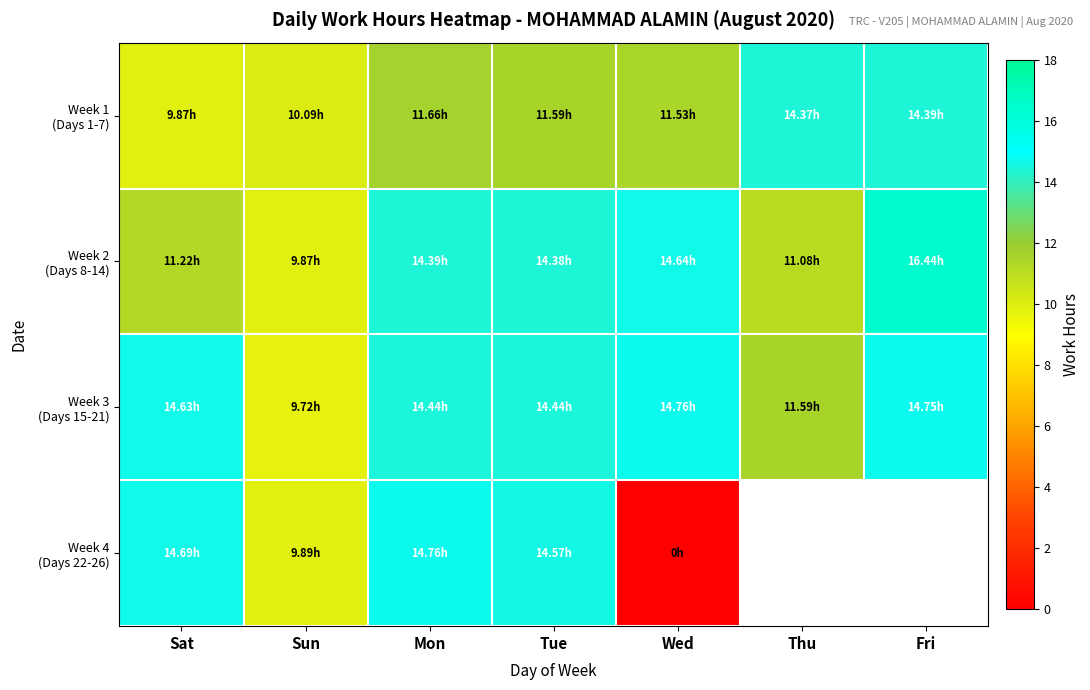

What is the average value of the Week 3 (Days 15-21) series?

13.5